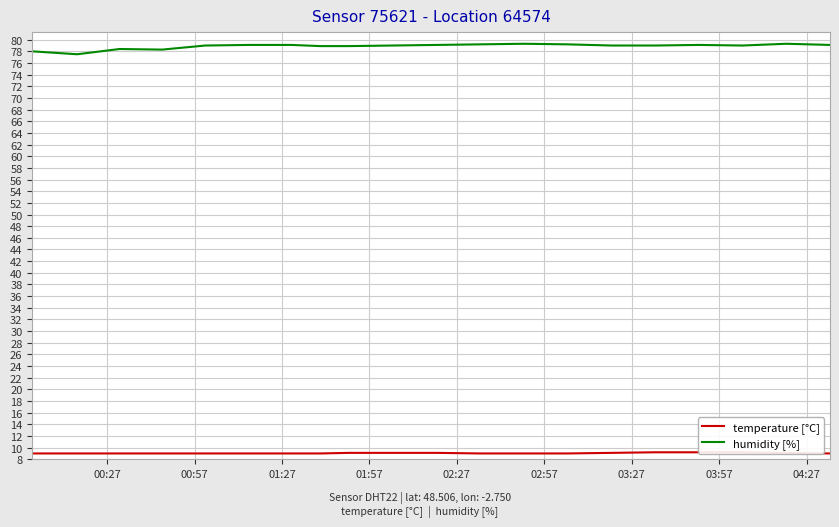

What is the lowest value of the humidity [%] series?

77.5